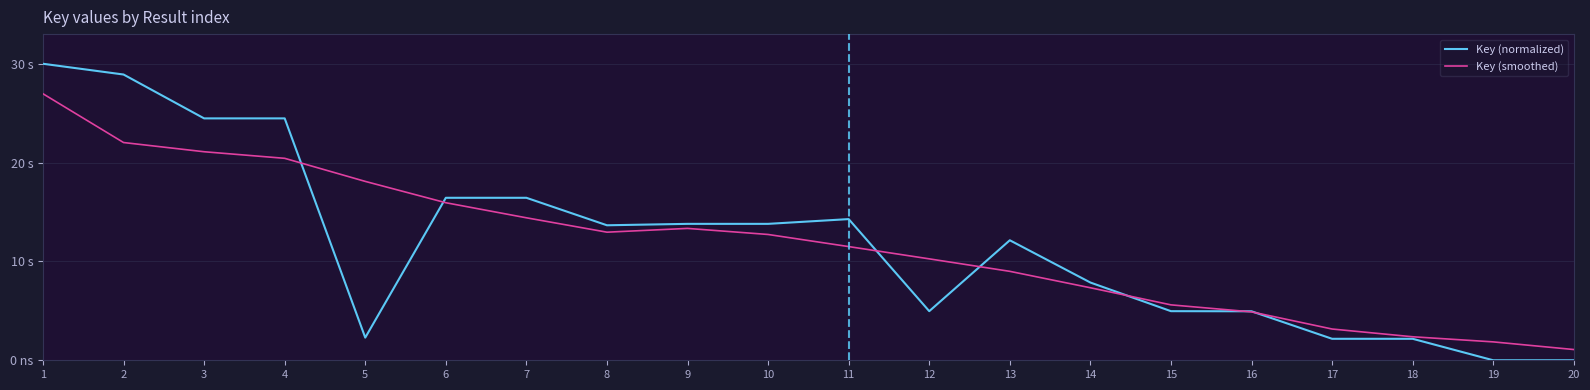

What is the average value of the Key (normalized) series?

11.9